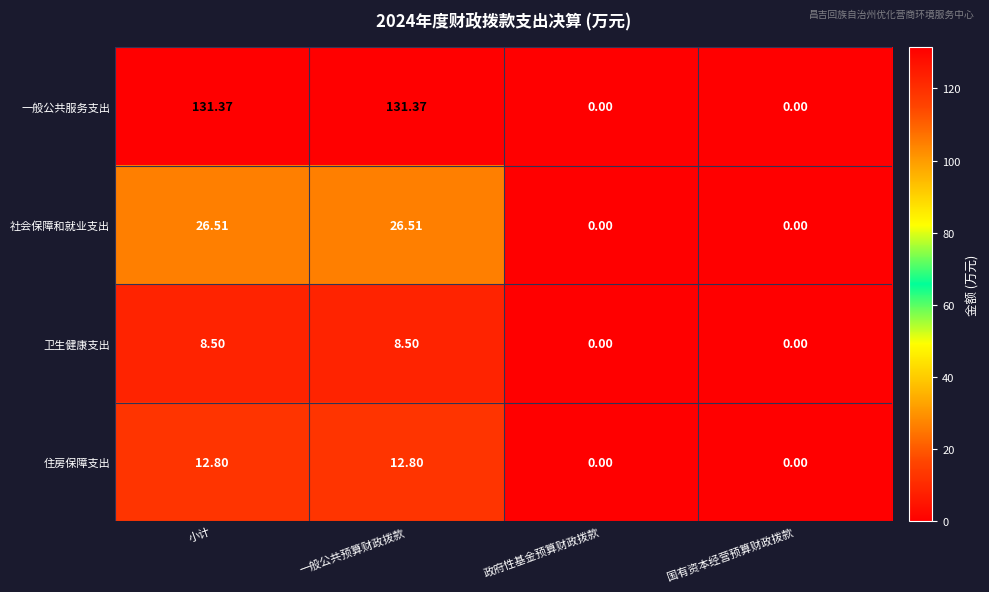

Which series has the largest range (max minus min)?

一般公共服务支出